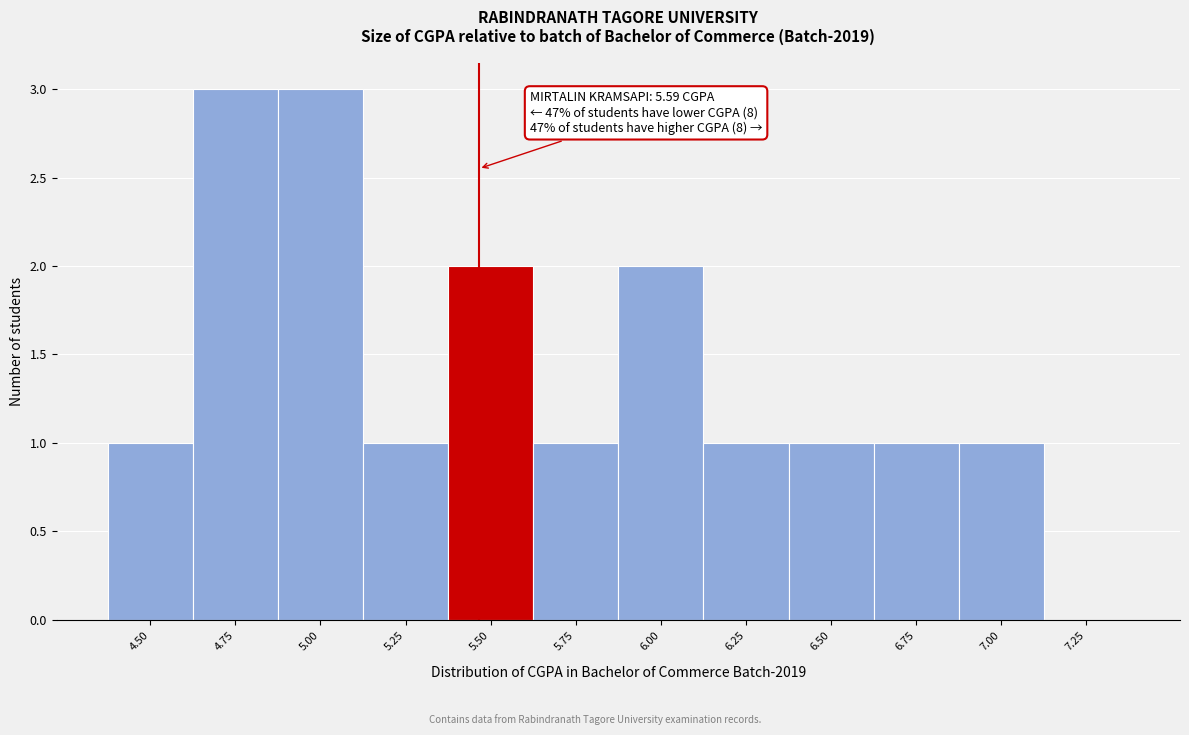

Reading left to right, list all the values displayed in this chart.

4.50=1	4.75=3	5.00=3	5.25=1	5.50=2	5.75=1	6.00=2	6.25=1	6.50=1	6.75=1	7.00=1	7.25=0